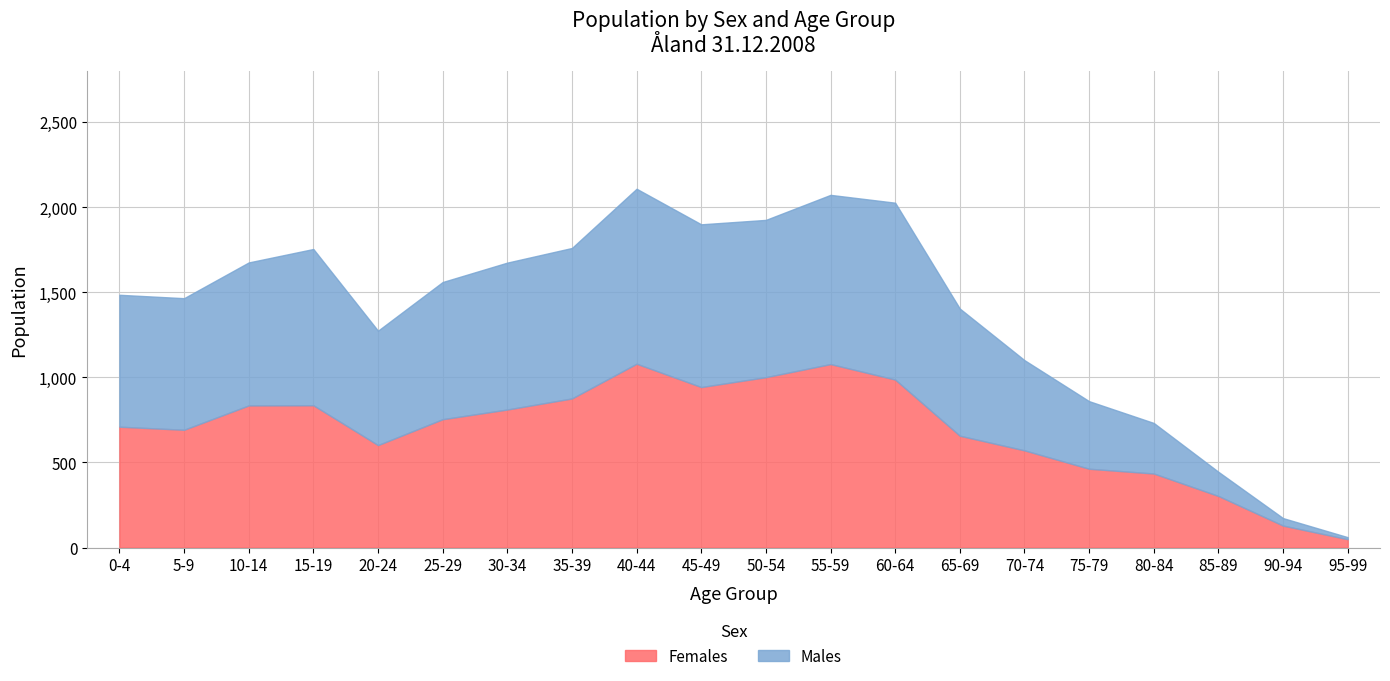

At which category is the sum across all series the highest?

40-44